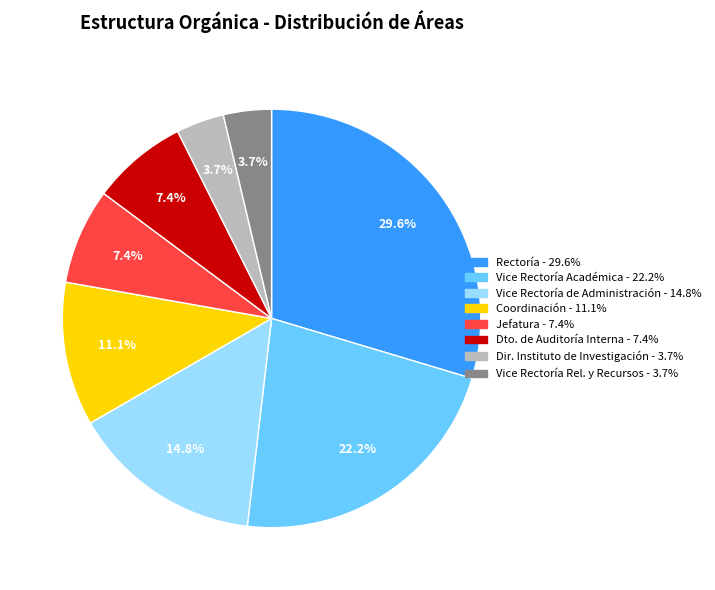

Is there any slice that represents more than half of the pie?

No